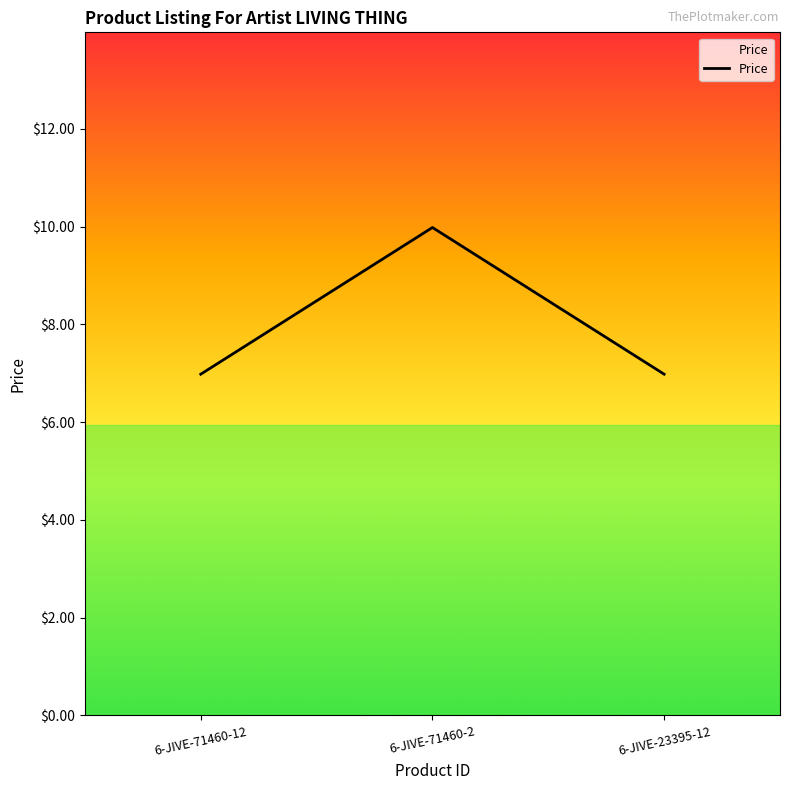

What position from the right is 6-JIVE-23395-12?

1